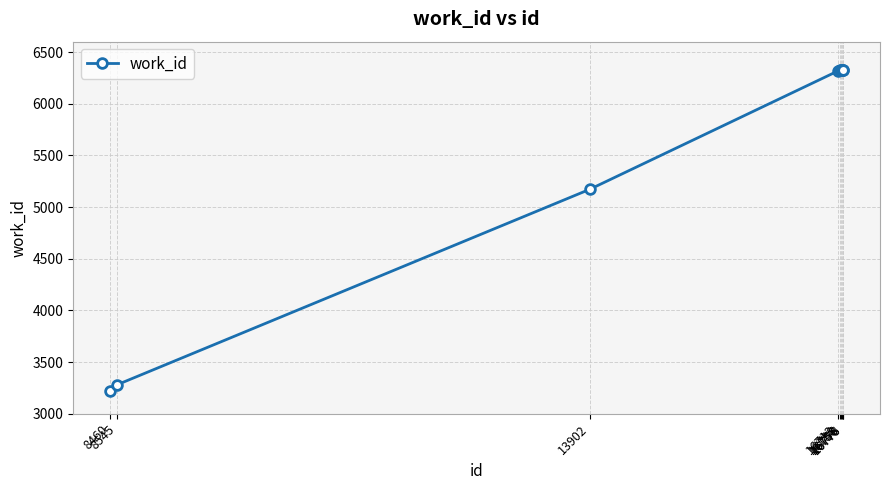

True or false: the data shows 6328 at 16738.

True